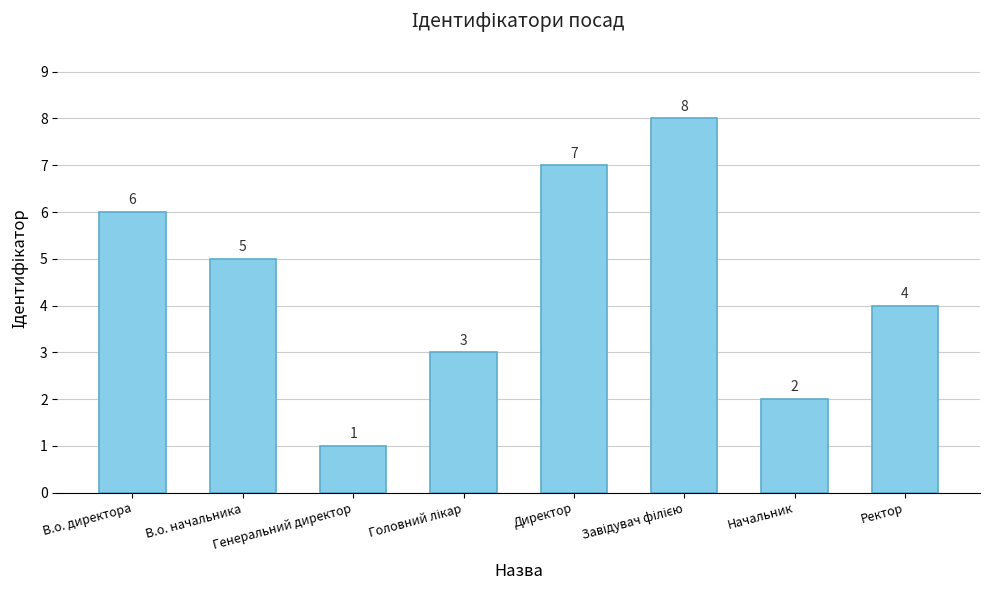

At which label does the data first exceed 5?

В.о. директора